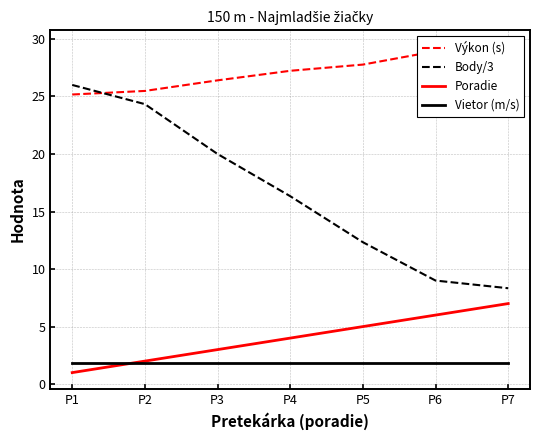

How many data points does each series have?

7